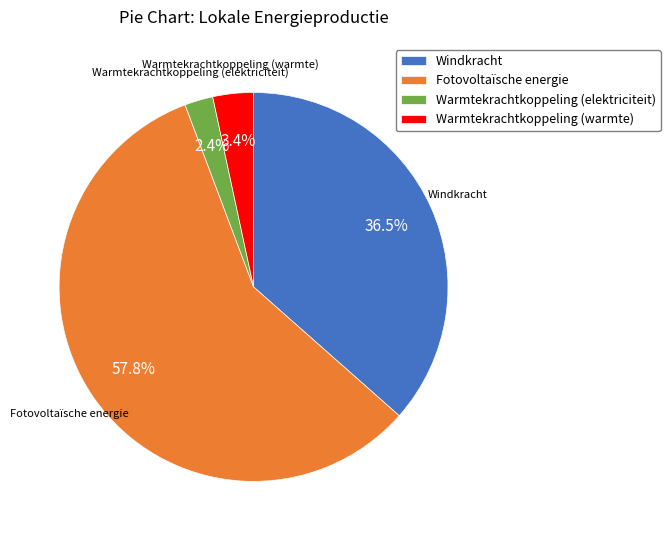

Approximately how many times larger is the value at Warmtekrachtkoppeling (elektriciteit) compared to Windkracht?

0.1